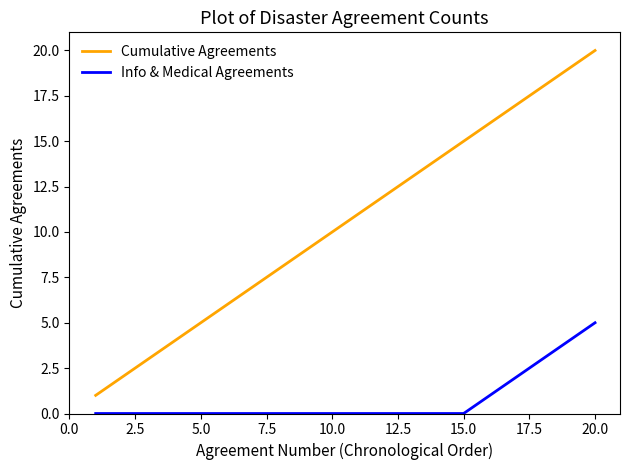

Count the Info & Medical Agreements values in the range 0 to 1.

16